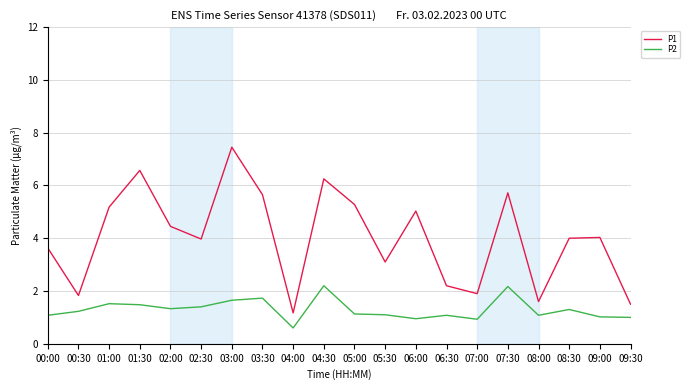

How many lines are shown in the chart?

2